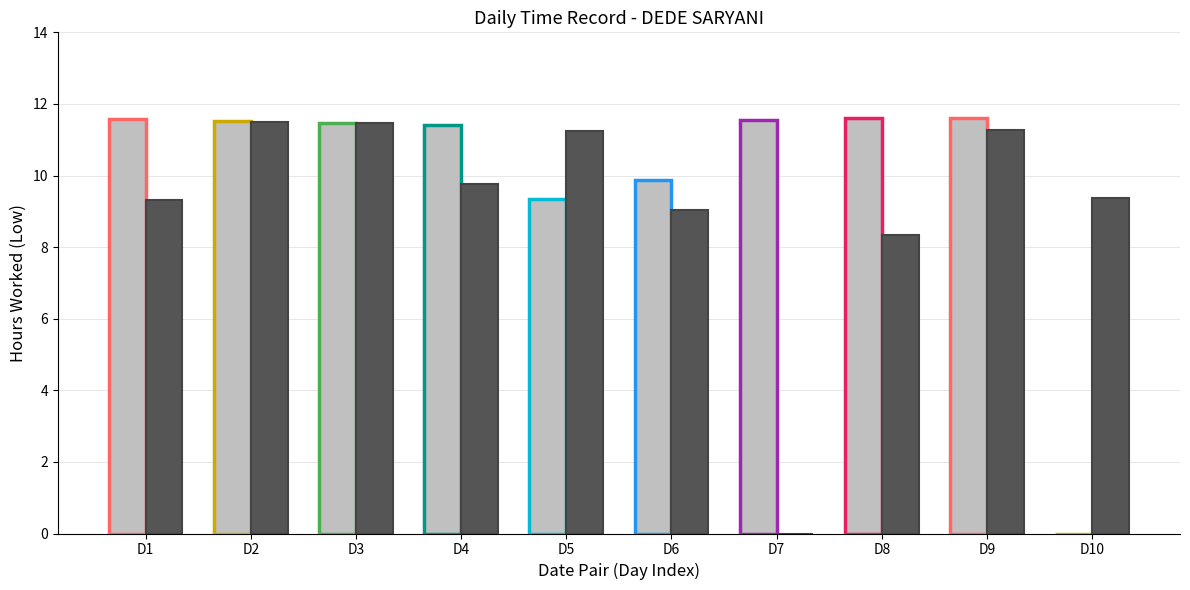

What is the total value across all series at D6?

18.9